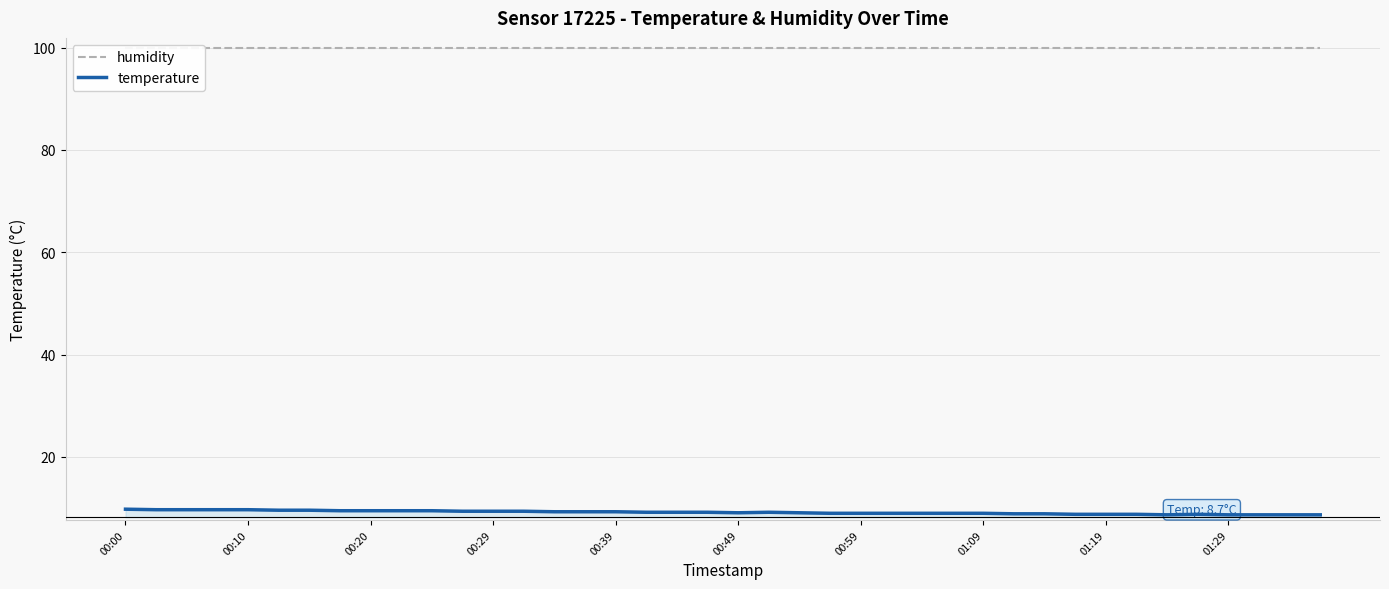

What is the lowest value of the temperature series?

8.7